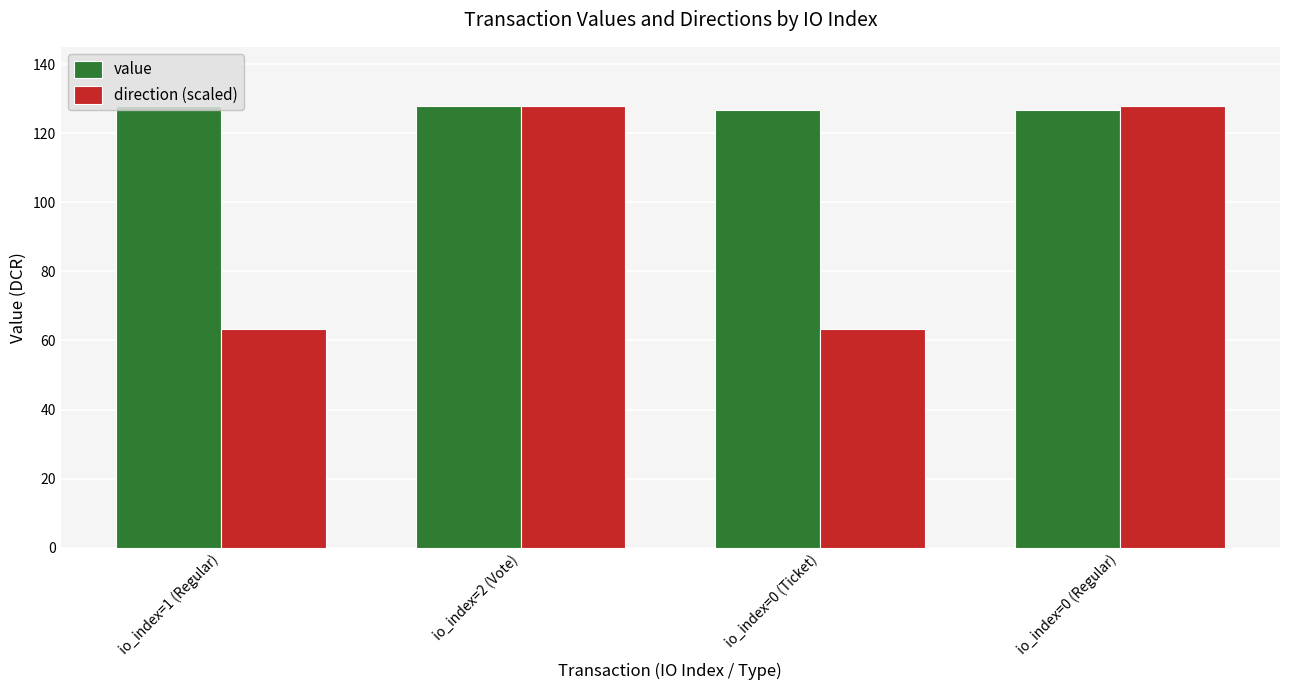

How many bars are there in each group?

2